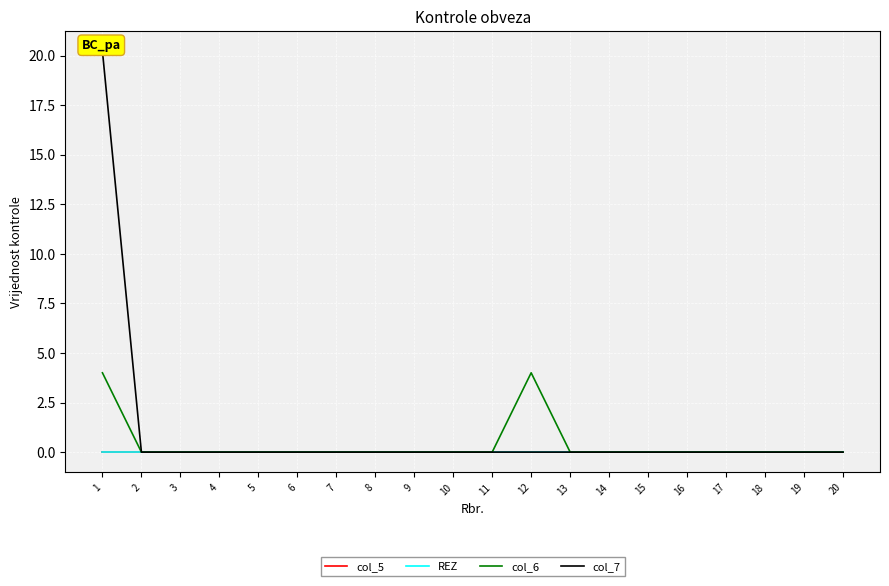

True or false: col_6 has more than 2 points higher than both neighbors.

False